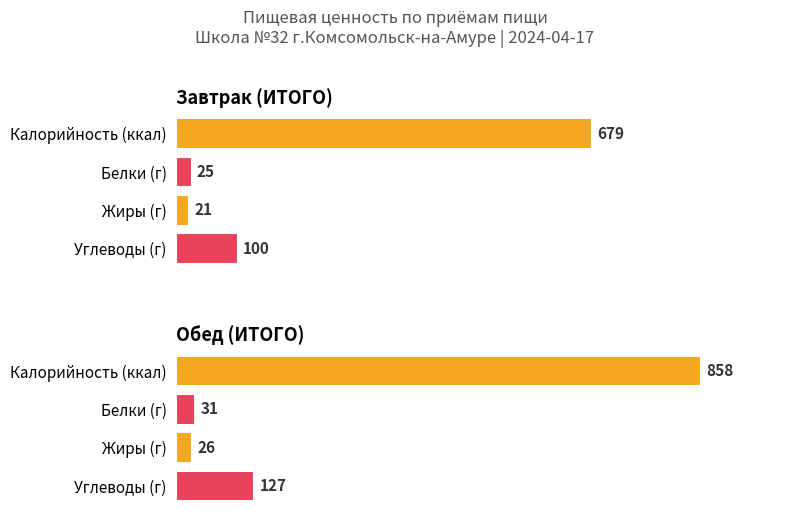

What is the sum of all Калорийность values?

1537